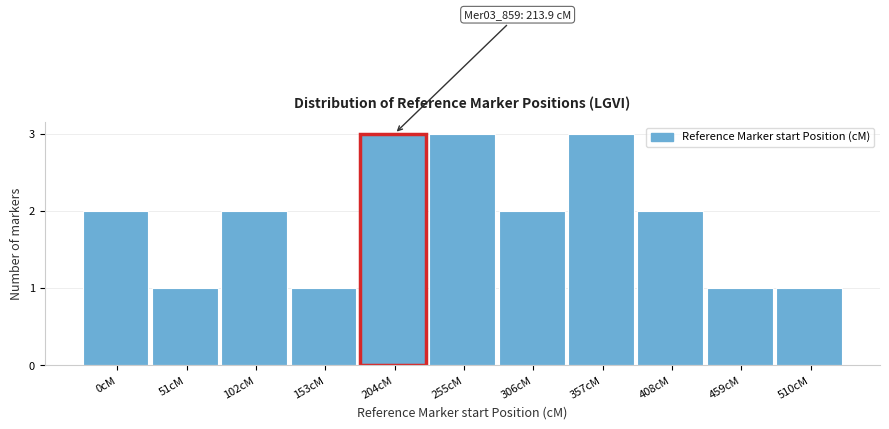

Reading left to right, extract all data points from this chart.

2	1	2	1	3	3	2	3	2	1	1